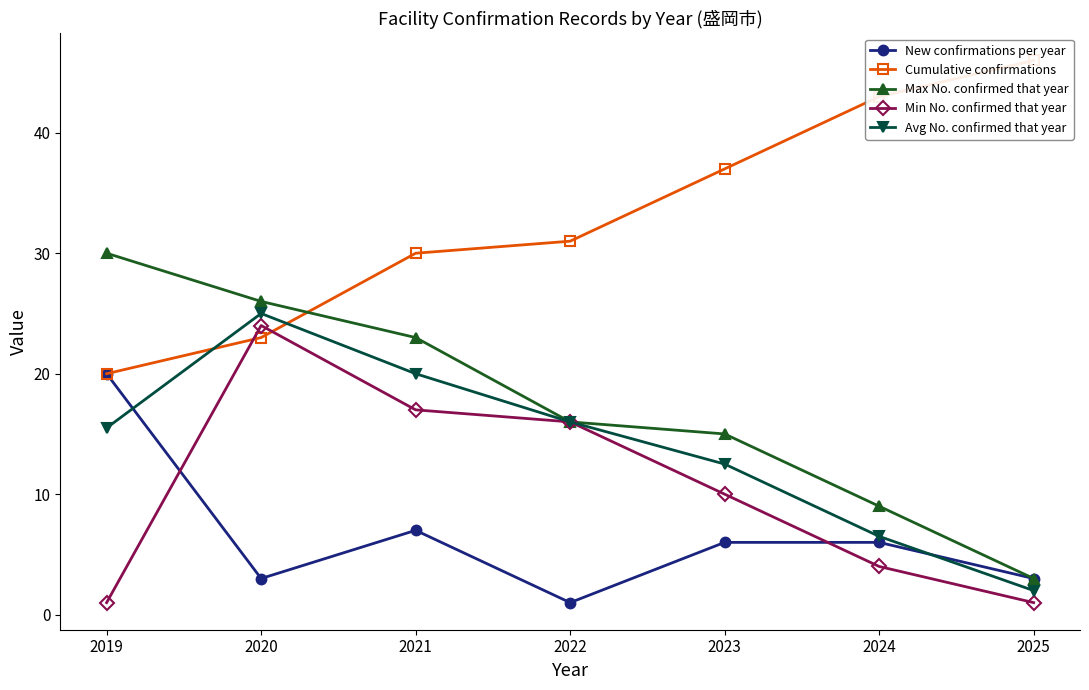

True or false: Avg No. confirmed that year and Max No. confirmed that year intersect in this chart.

False